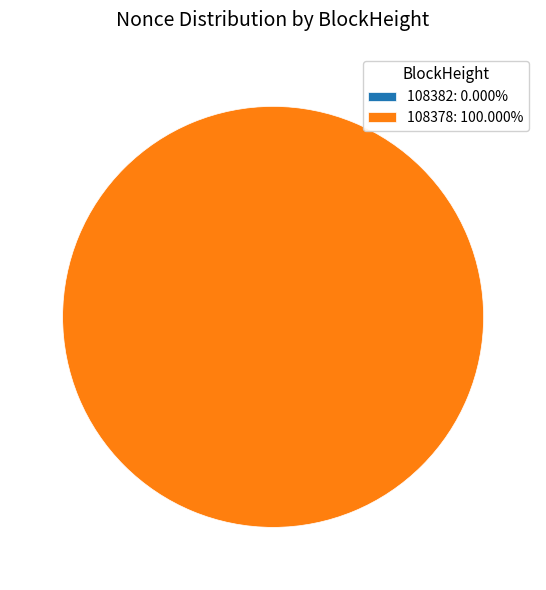

Combined, do 108382 and 108378 account for over 50%?

Yes